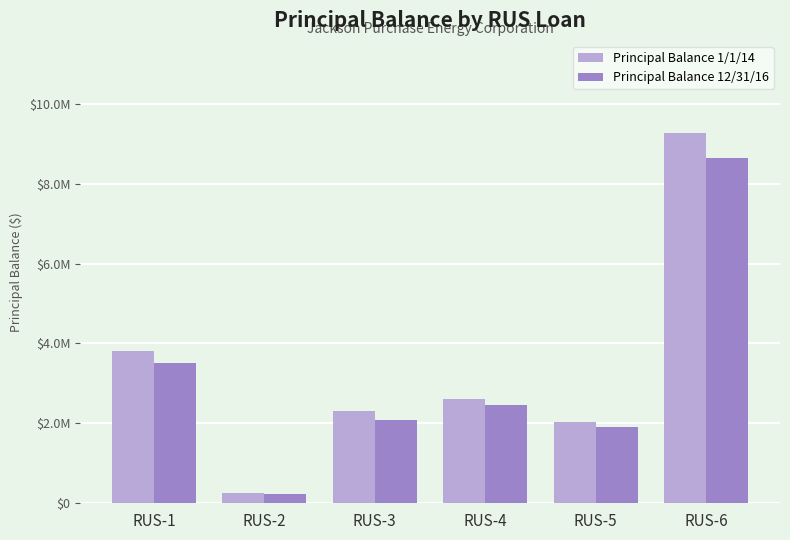

At which label does Principal Balance 12/31/16 first exceed 2458071?

RUS-1